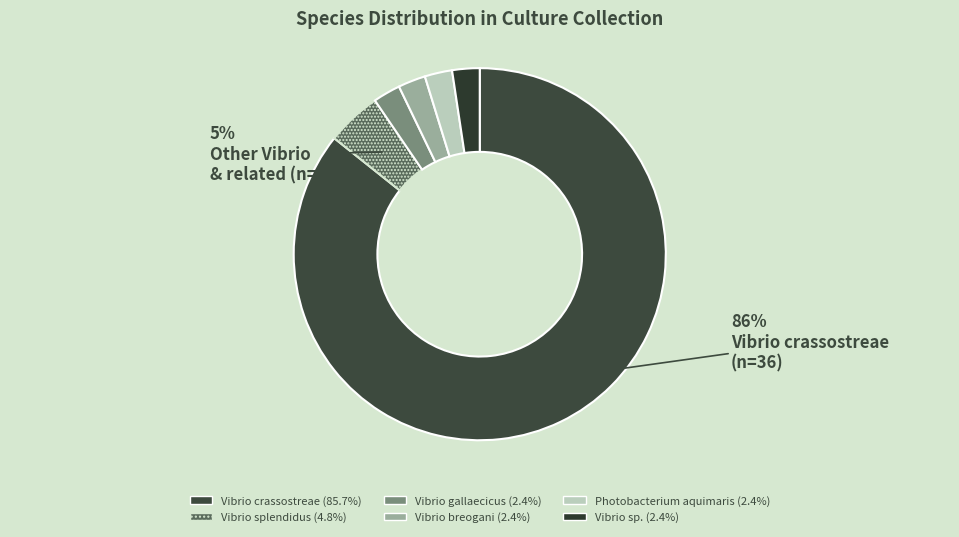

Count the number of slices in the pie.

6